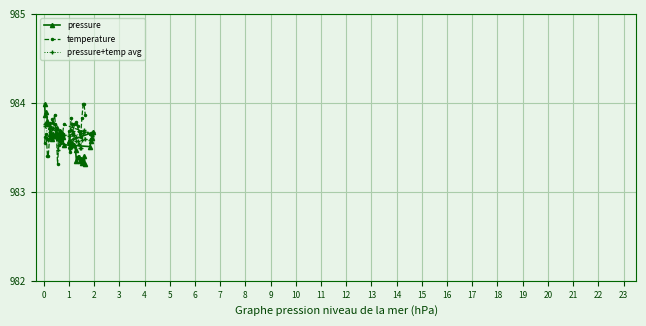

Reading left to right, what are all the values shown in this chart?

pressure: 0=984.0	1=983.9	2=983.9	3=983.8	4=983.8	5=983.7	6=983.7	7=983.6	8=983.6	9=983.7	10=983.6	11=983.6	12=983.7	13=983.6	14=983.6	15=983.7	16=983.6	17=983.6	18=983.6	19=983.5	20=983.5	21=983.6	22=983.6	23=983.7	24=983.6	25=983.5	26=983.6	27=983.5	28=983.5	29=983.5	30=983.5	31=983.3	32=983.4	33=983.4	34=983.3	35=983.4	36=983.3	37=983.3	38=983.4	39=983.3
temperature: 0=983.5	1=983.6	2=983.7	3=983.4	4=983.4	5=983.6	6=983.8	7=983.7	8=983.8	9=983.8	10=983.9	11=983.8	12=983.6	13=983.3	14=983.5	15=983.7	16=983.5	17=983.7	18=983.7	19=983.8	20=983.7	21=983.6	22=983.6	23=983.7	24=983.7	25=983.5	26=983.8	27=983.8	28=983.7	29=983.8	30=983.8	31=983.8	32=983.7	33=983.7	34=983.7	35=983.6	36=983.8	37=984.0	38=984.0	39=983.9
pressure+temp avg: 0=983.8	1=983.7	2=983.8	3=983.6	4=983.6	5=983.7	6=983.7	7=983.6	8=983.7	9=983.7	10=983.7	11=983.7	12=983.7	13=983.5	14=983.6	15=983.7	16=983.6	17=983.7	18=983.6	19=983.6	20=983.6	21=983.6	22=983.6	23=983.7	24=983.6	25=983.5	26=983.7	27=983.7	28=983.6	29=983.6	30=983.6	31=983.6	32=983.6	33=983.5	34=983.5	35=983.5	36=983.6	37=983.7	38=983.7	39=983.6